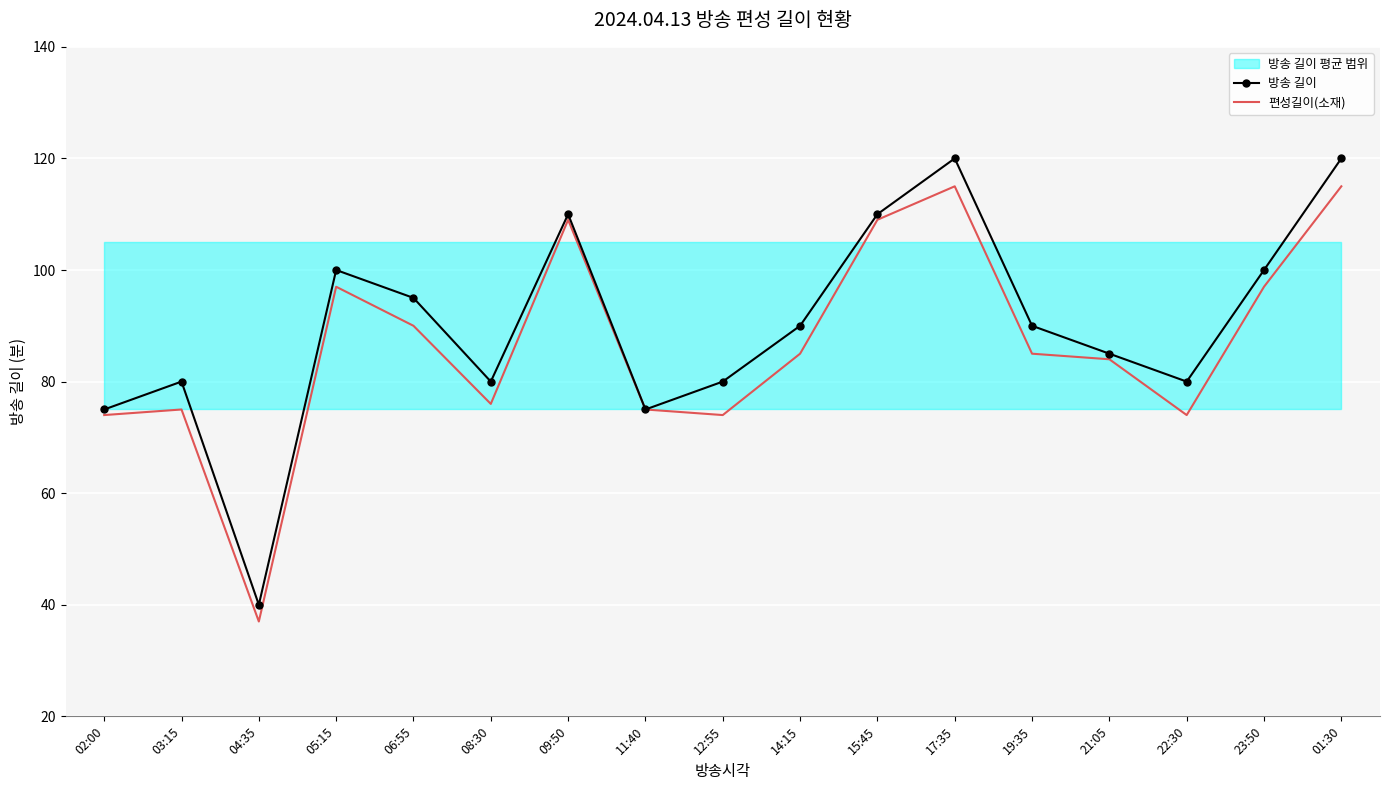

Where is 방송 길이 nearest to the value 80?

03:15